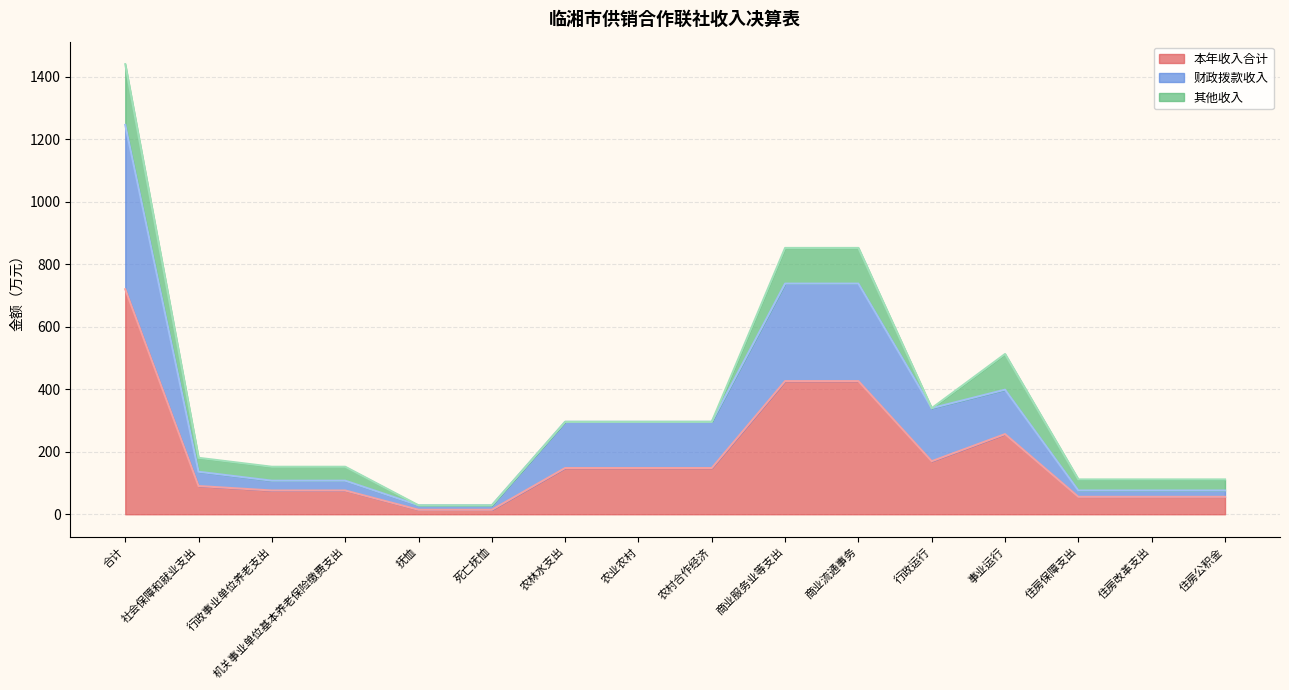

What is the total value across all series at 农业农村?

296.0